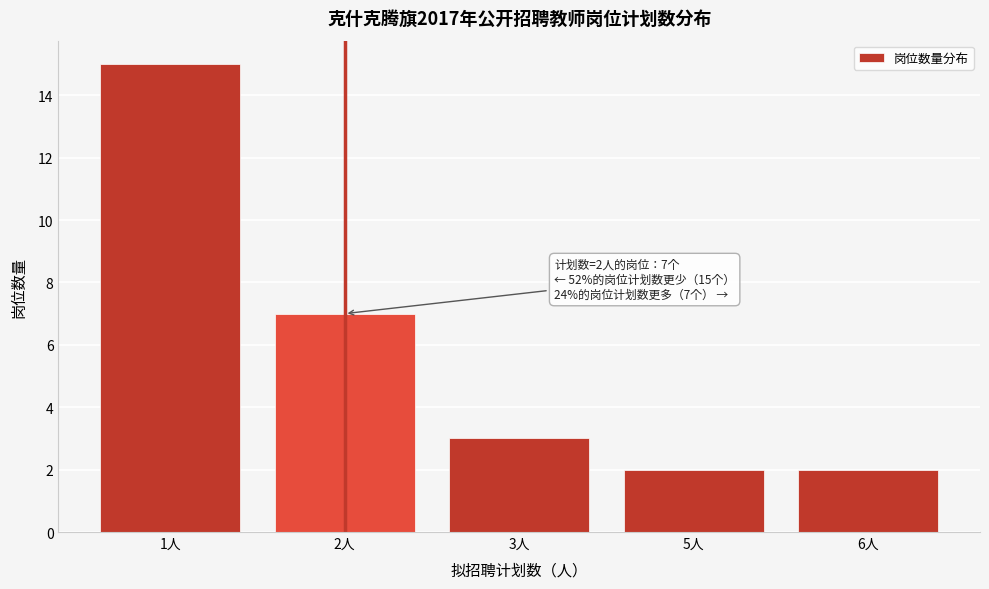

Reading left to right, extract all data points from this chart.

1人=15	2人=7	3人=3	5人=2	6人=2